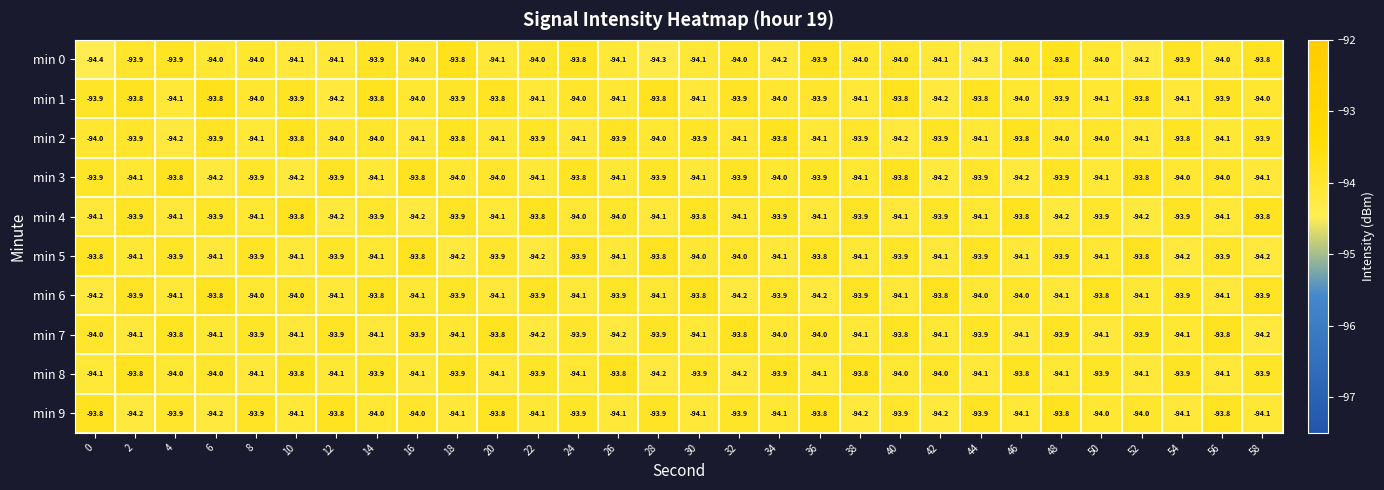

What is the approximate value of min 3 at 48?

-93.9